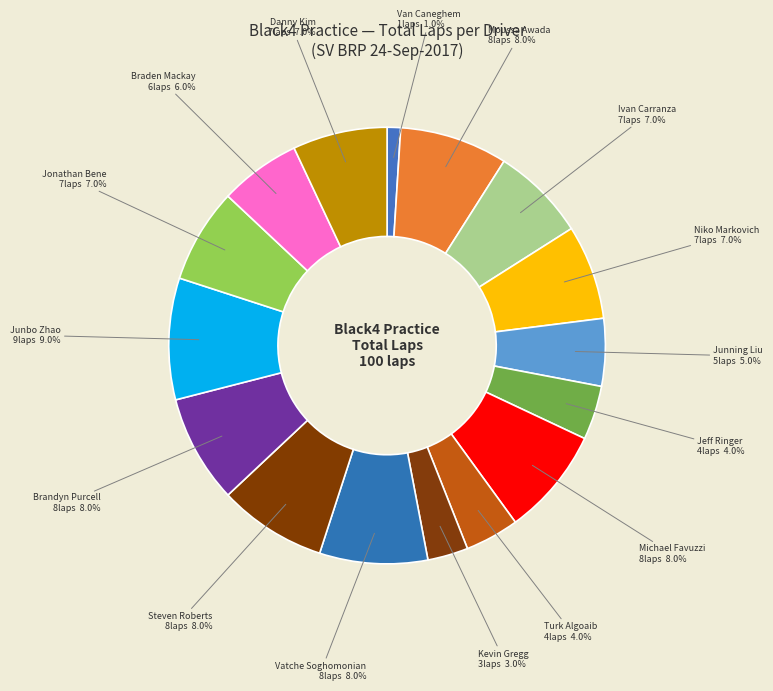

Is Braden Mackay the majority of the pie?

No